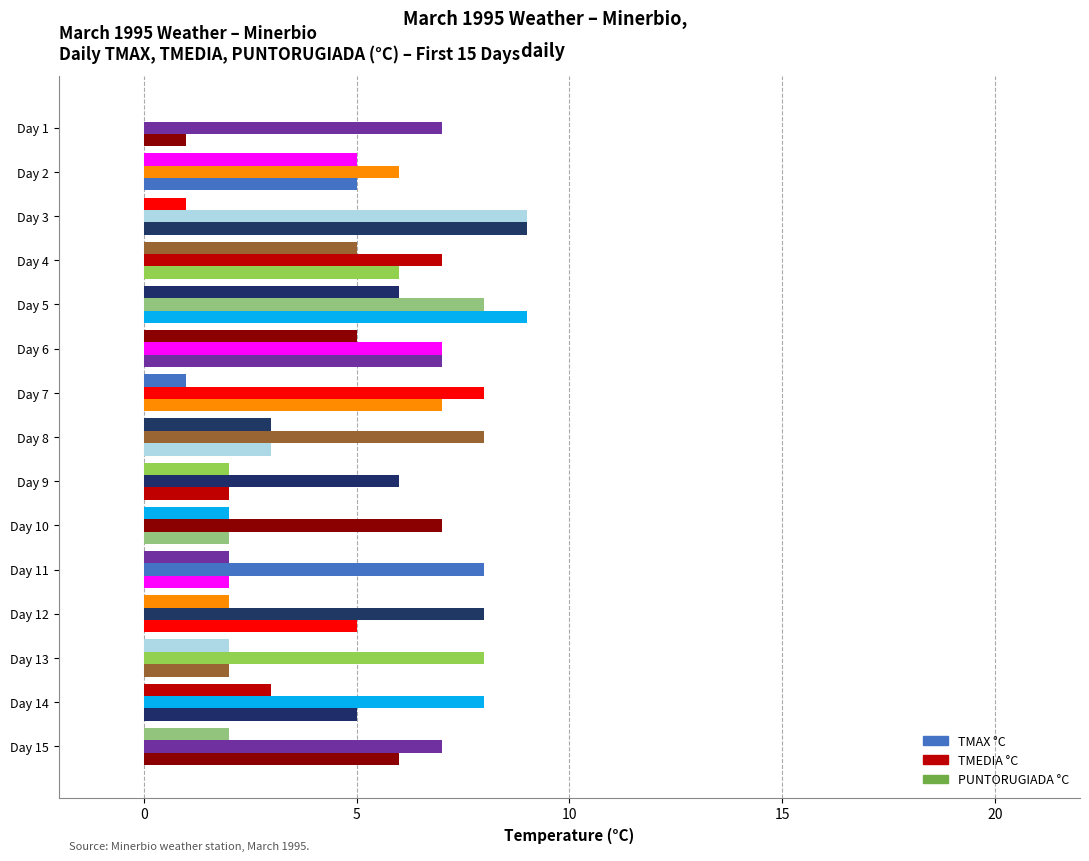

At how many categories does at least one series exceed 2?

15